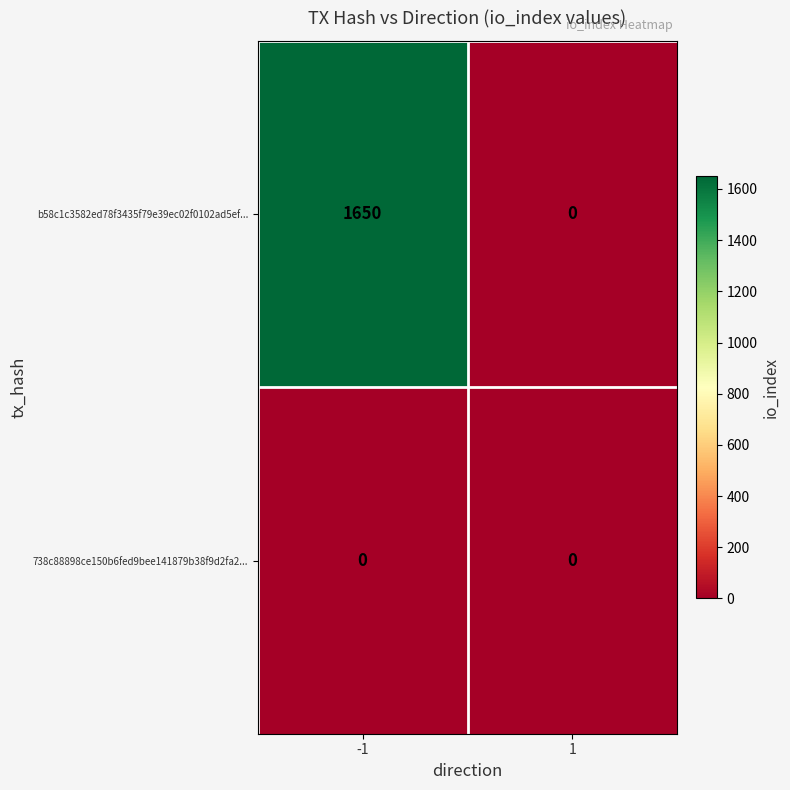

What is the spread (max minus min) of values at -1?

1650